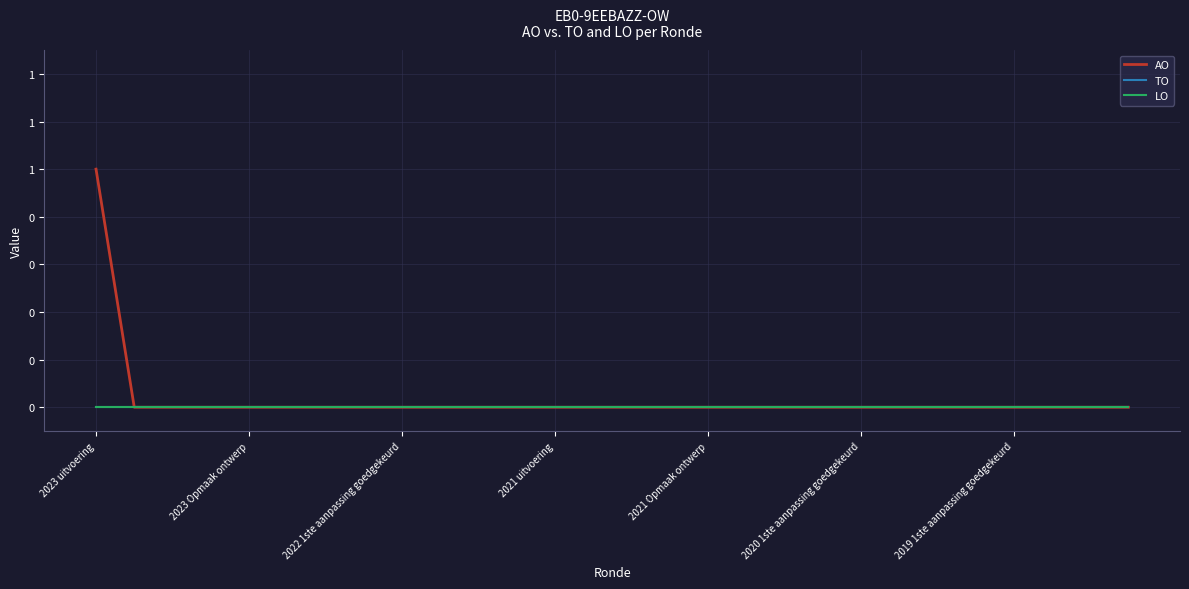

What is the label of the 19th point from the right?

9